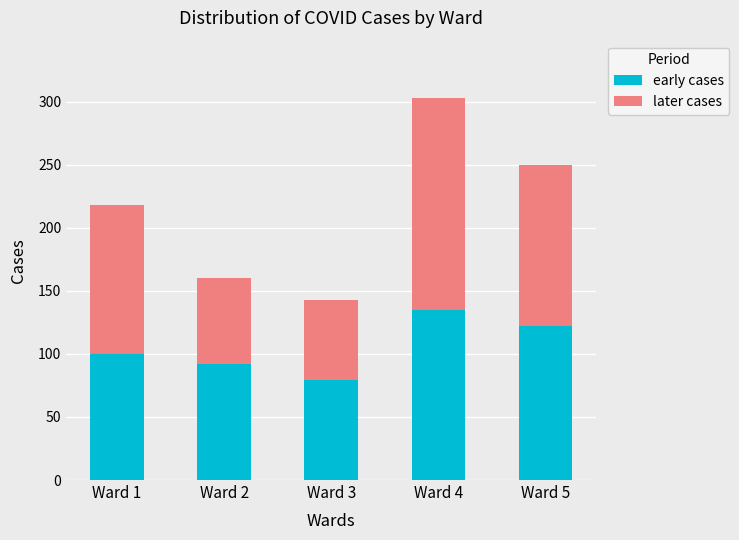

How many bars are there in total?

5